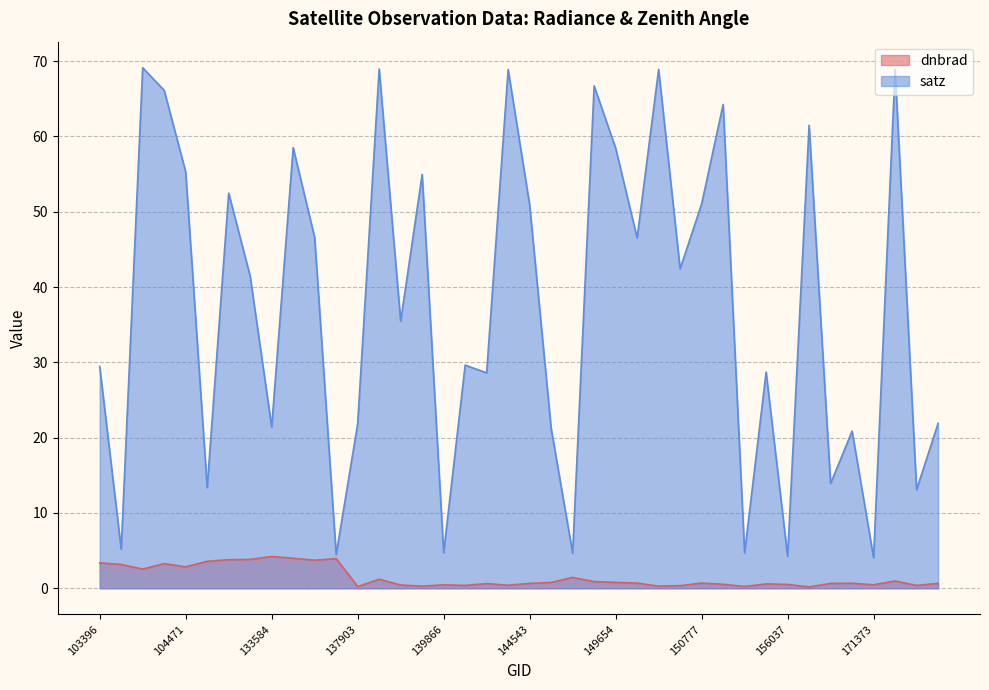

What is the maximum value for satz?

69.1